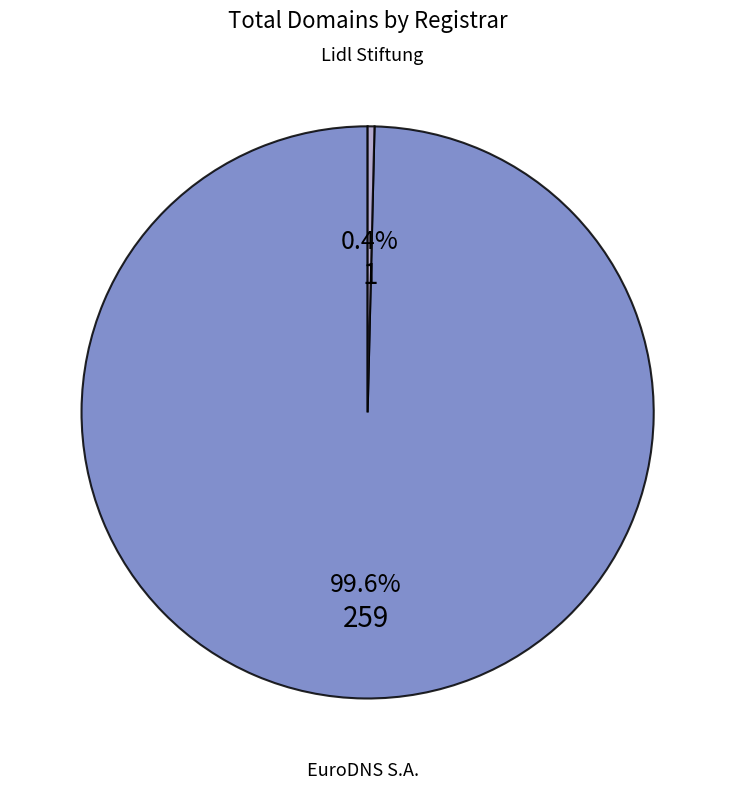

Does any single category account for the majority?

Yes